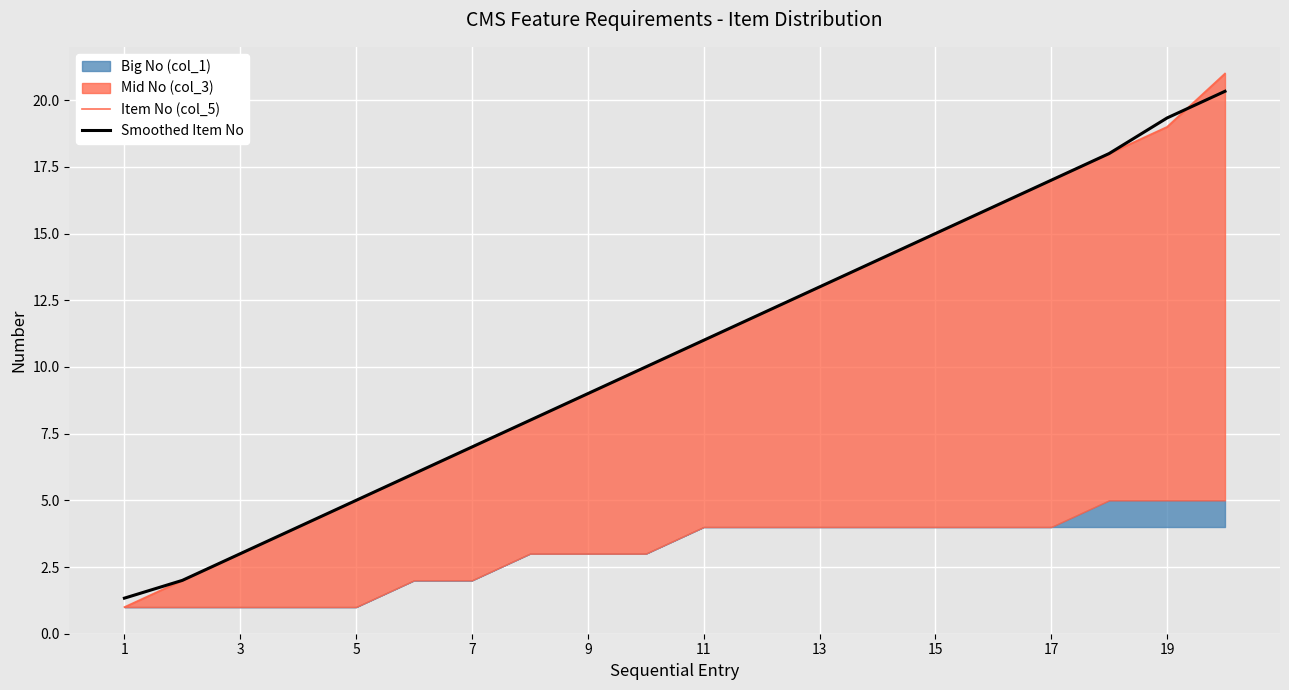

What is the difference between the maximum and minimum values in the Item No (col_5) series?

20.0